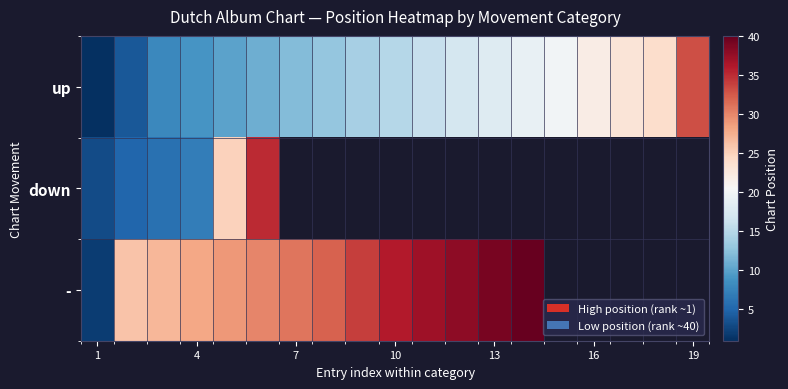

How many distinct data groups are displayed?

3